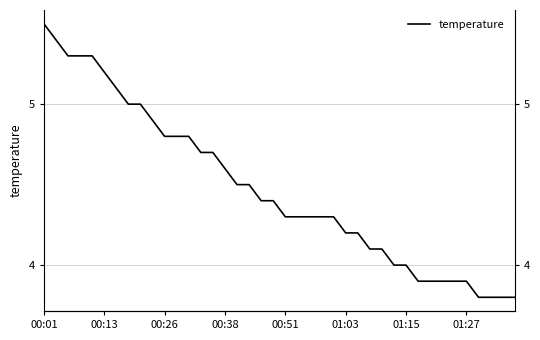

True or false: there are more than 1 points higher than both neighbors.

False